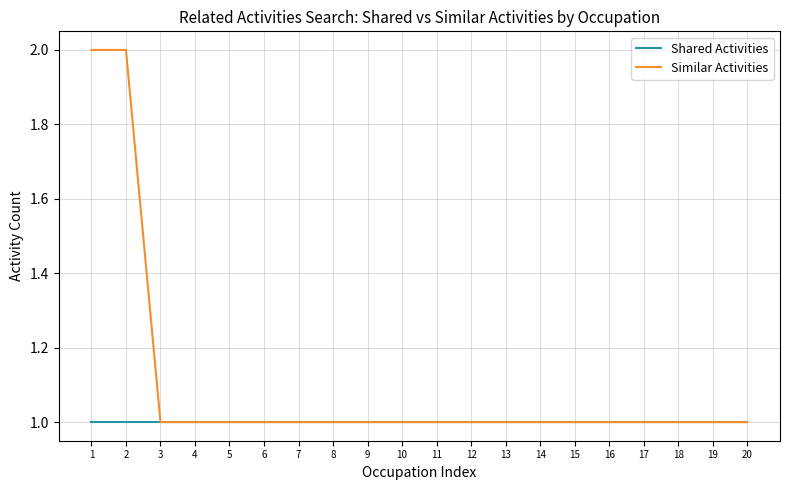

What is the sum of the Shared Activities values at 3 and 7?

2